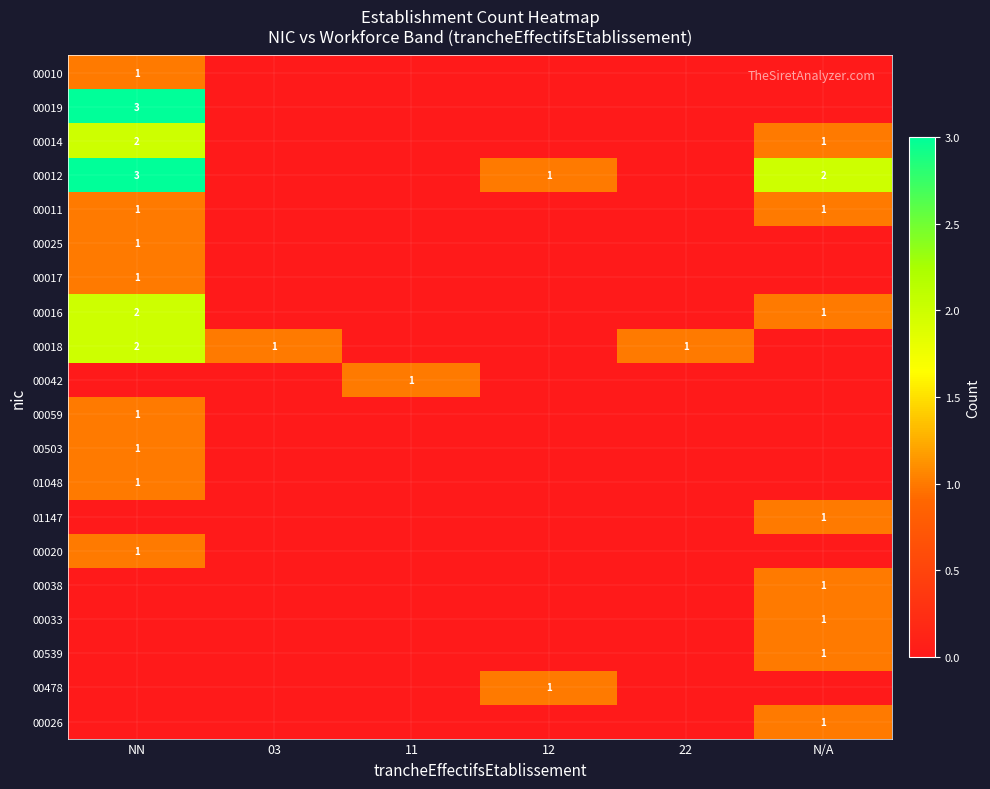

Count the number of categories in the chart.

6